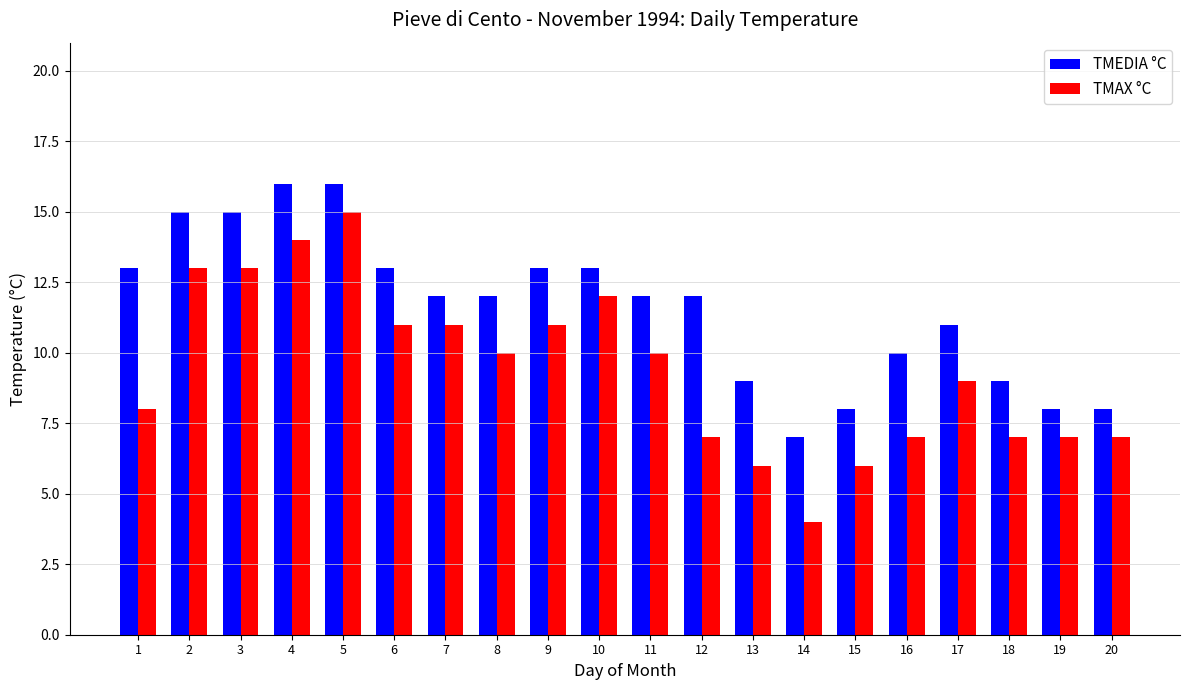

Reading left to right, list all the values displayed in this chart.

TMEDIA °C: 1=13	2=15	3=15	4=16	5=16	6=13	7=12	8=12	9=13	10=13	11=12	12=12	13=9	14=7	15=8	16=10	17=11	18=9	19=8	20=8
TMAX °C: 1=8	2=13	3=13	4=14	5=15	6=11	7=11	8=10	9=11	10=12	11=10	12=7	13=6	14=4	15=6	16=7	17=9	18=7	19=7	20=7